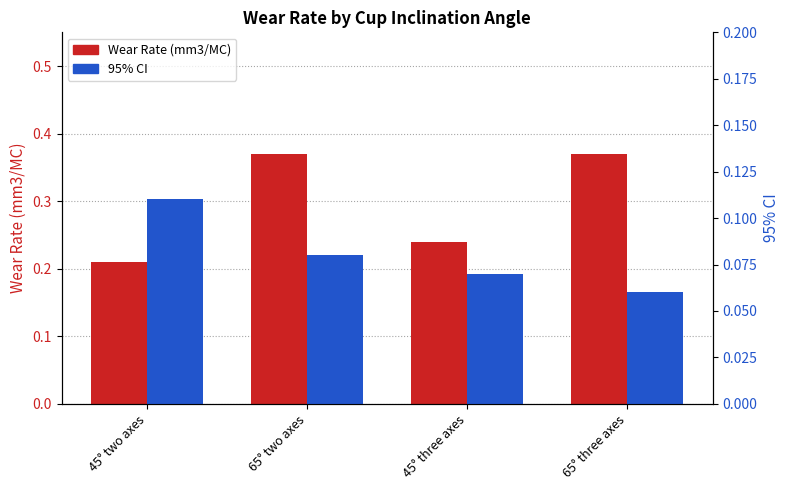

What is the sum of the 95% CI values at 45° two axes and 65° two axes?

0.2